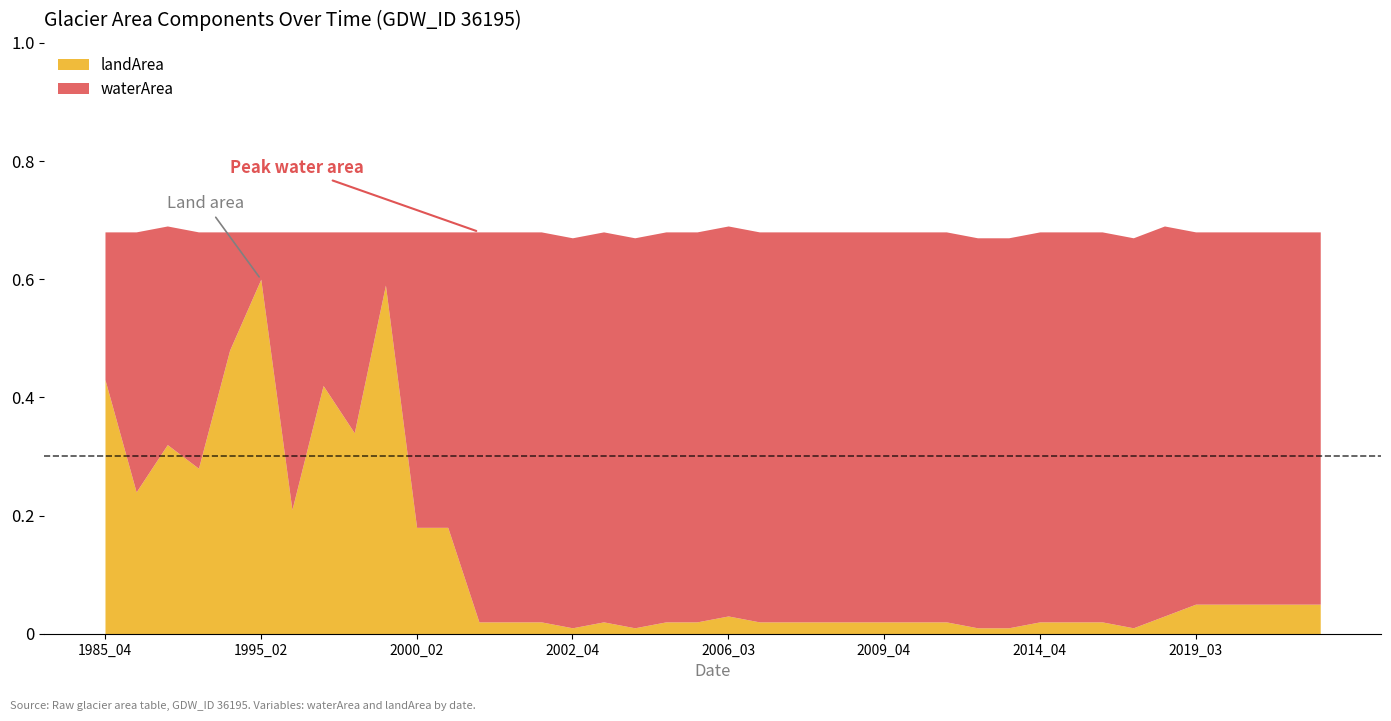

Rank the series by their average value, from lowest to highest.

landArea, waterArea